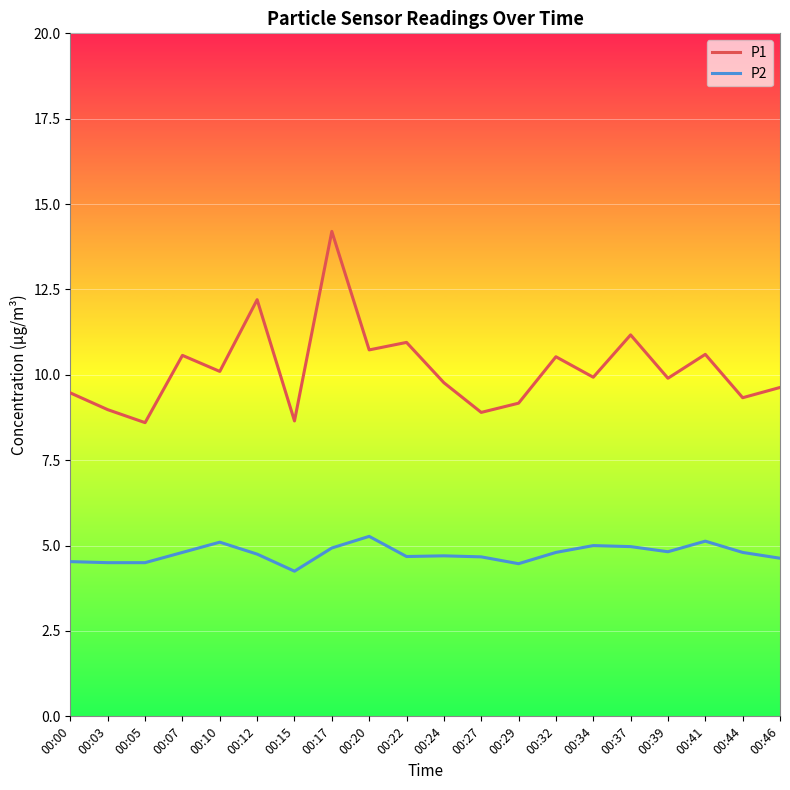

At which category is the sum across all series the highest?

00:17